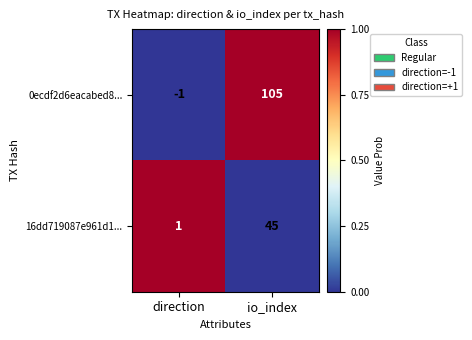

Which label corresponds to the largest value in the chart?

io_index